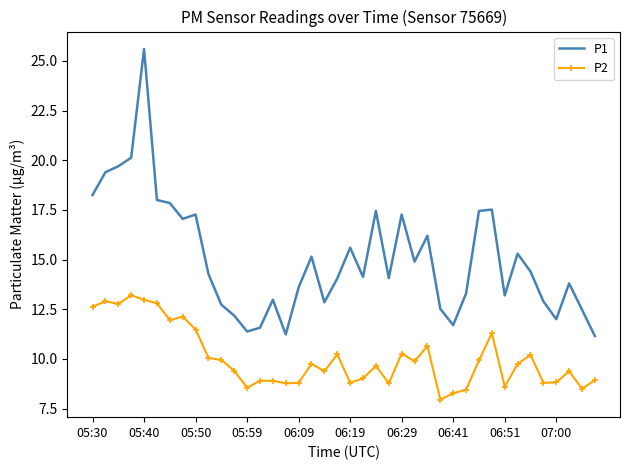

List the series in order of their peak value, lowest first.

P2, P1